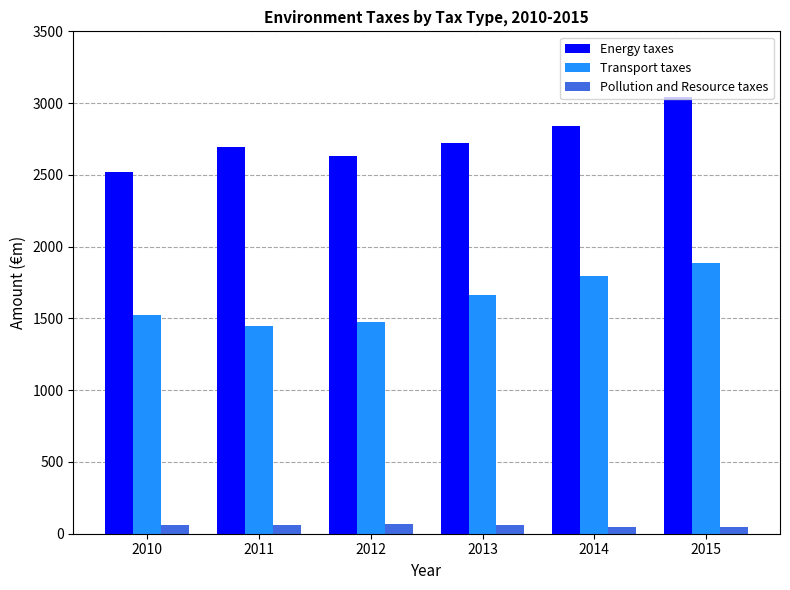

True or false: Transport taxes has a value of 1796.2 at 2014.

True